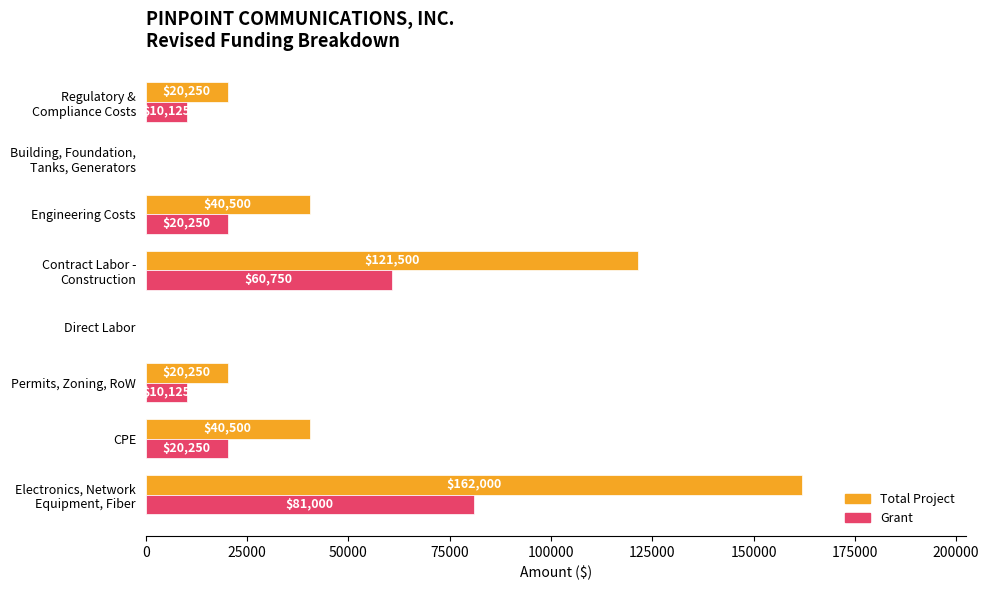

What is the highest value of the Grant series?

81000